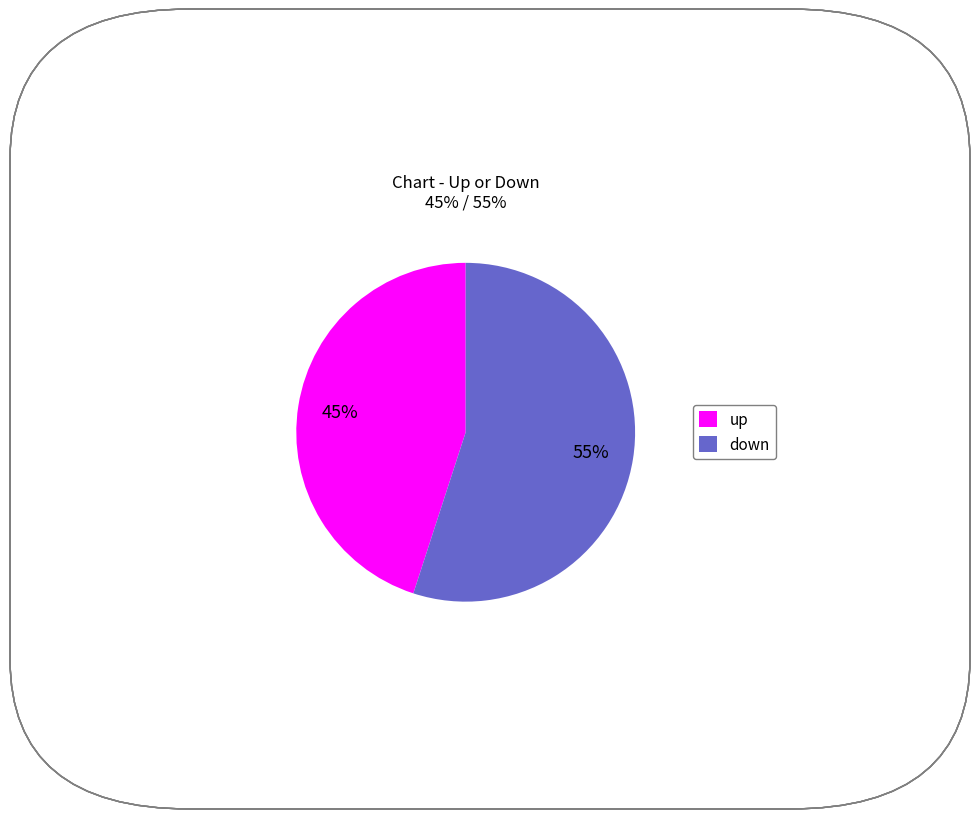

To the nearest percent, what is the difference between the up and down slice percentages?

10%